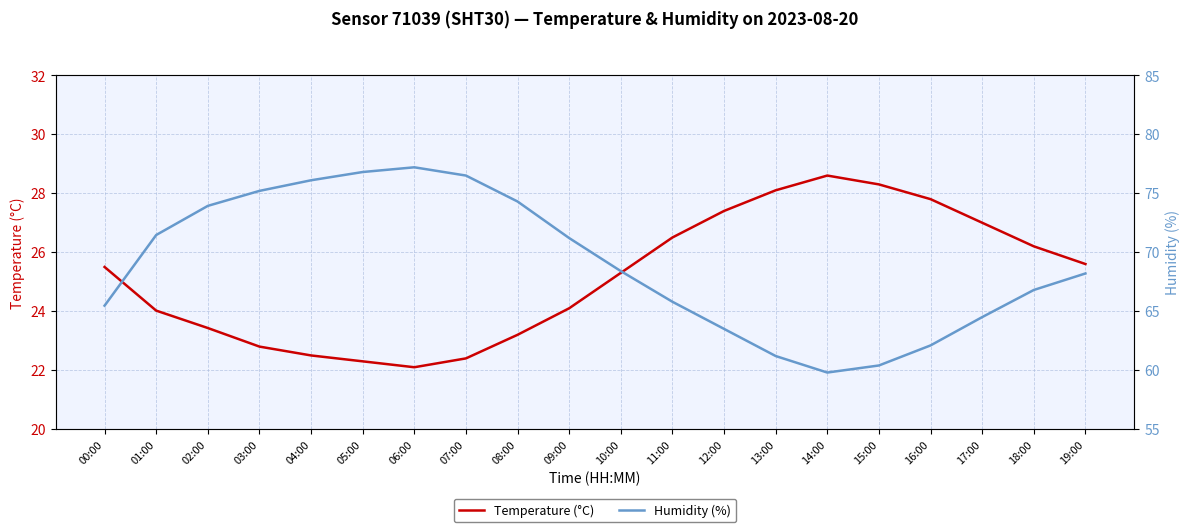

True or false: Temperature (°C) and Humidity (%) intersect in this chart.

False